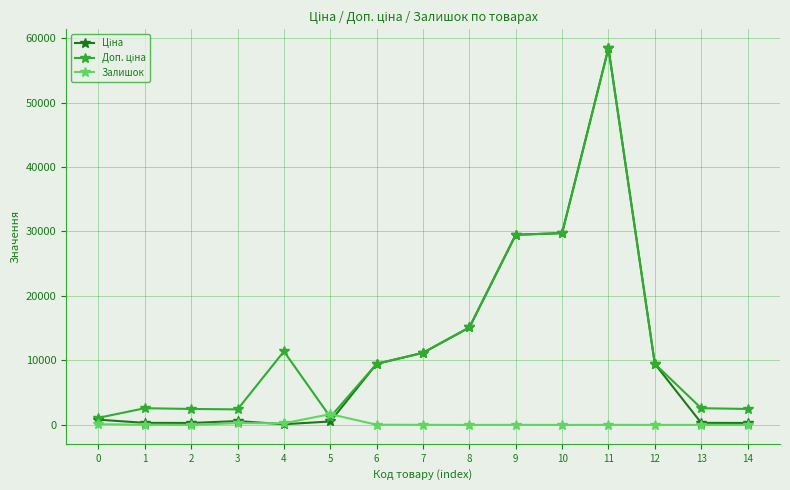

At which category is the sum across all series the highest?

11